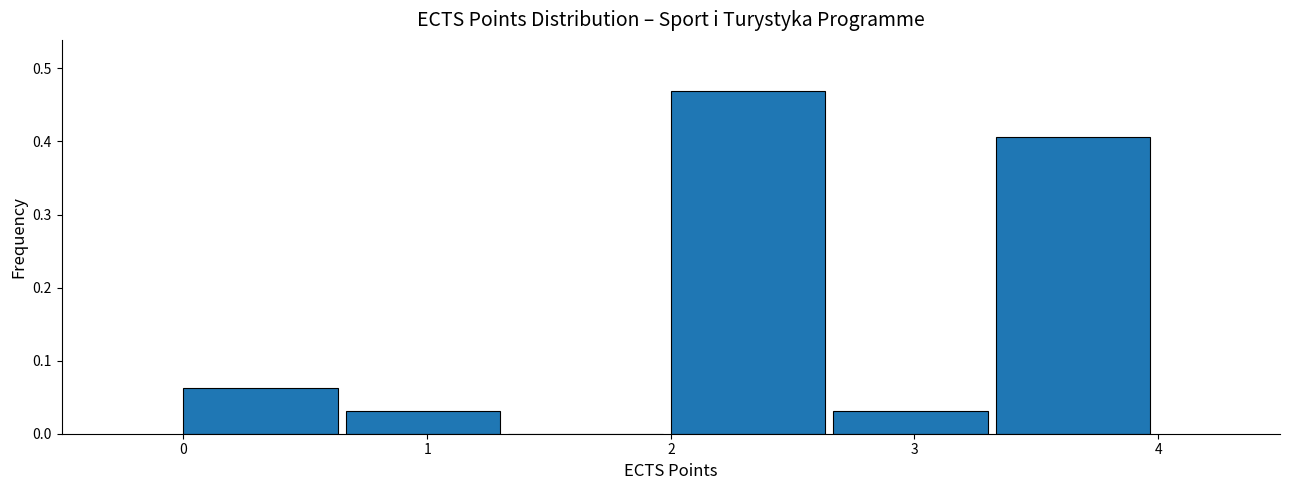

Reading left to right, transcribe this chart: for each bar, give the range it covers on the x-axis and its height. Neither the bar edges nor the heights are printed on the chart, so give them approximately, as read against the axes.

0.0 to 0.7: 0.06
0.7 to 1.3: 0.03
1.3 to 2.0: 0
2.0 to 2.7: 0.47
2.7 to 3.3: 0.03
3.3 to 4.0: 0.41